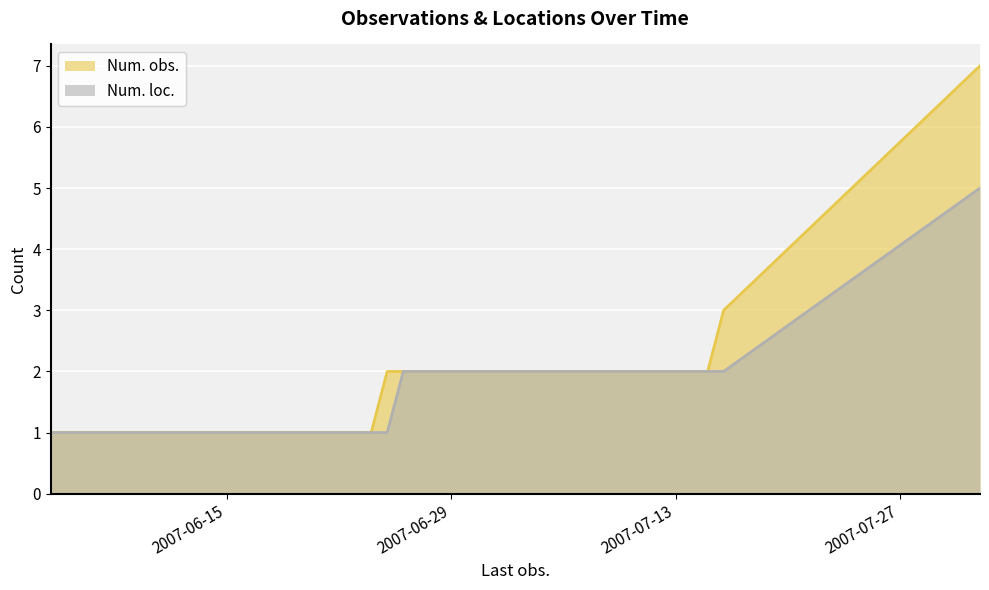

What is the lowest value of the Num. loc. series?

1